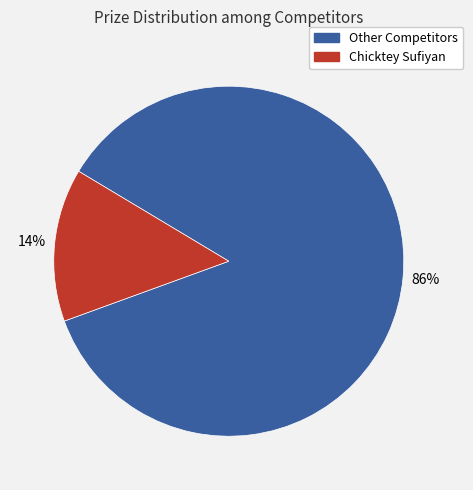

Which slice is the smallest?

Chicktey Sufiyan